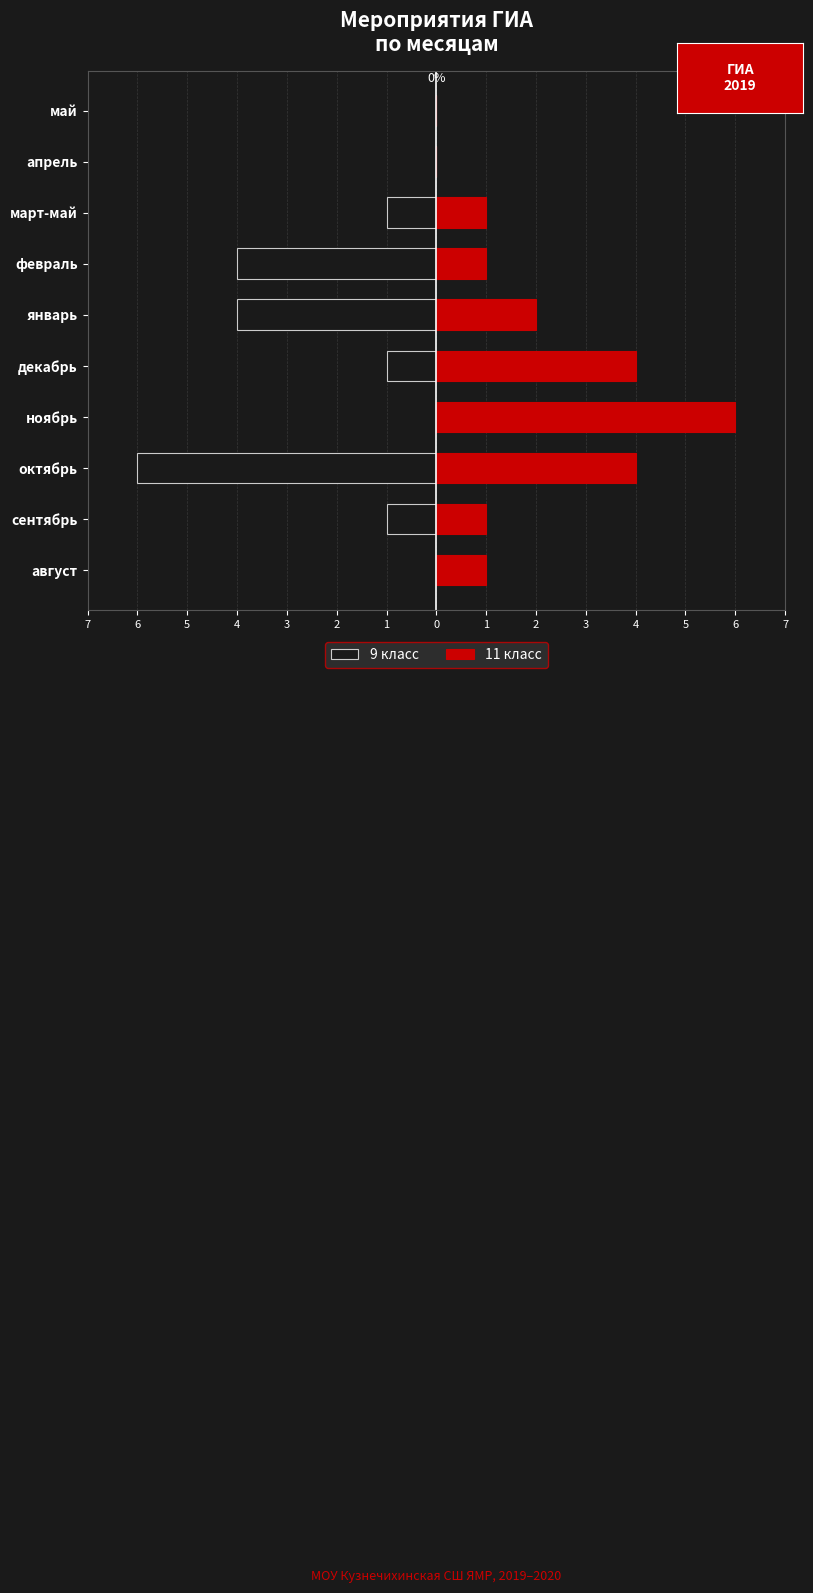

What is the value of the 11 класс bar at the 2nd from the left?

1